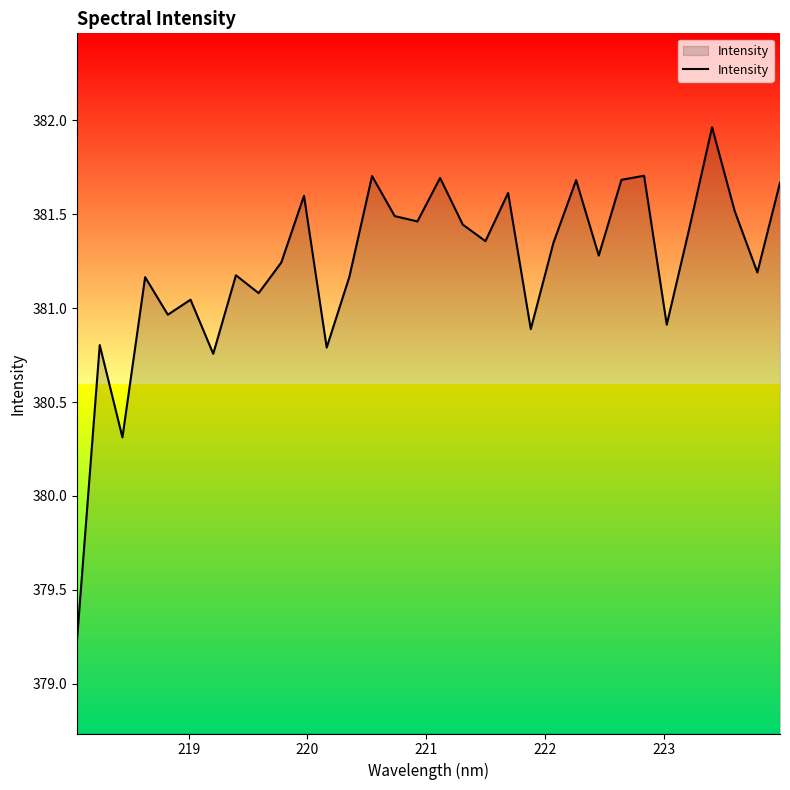

What is the difference between the maximum and minimum values?

2.7